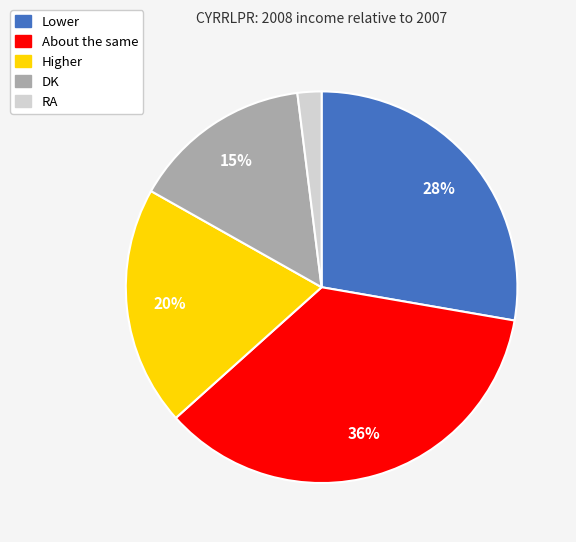

True or false: DK accounts for 15% of the total.

True